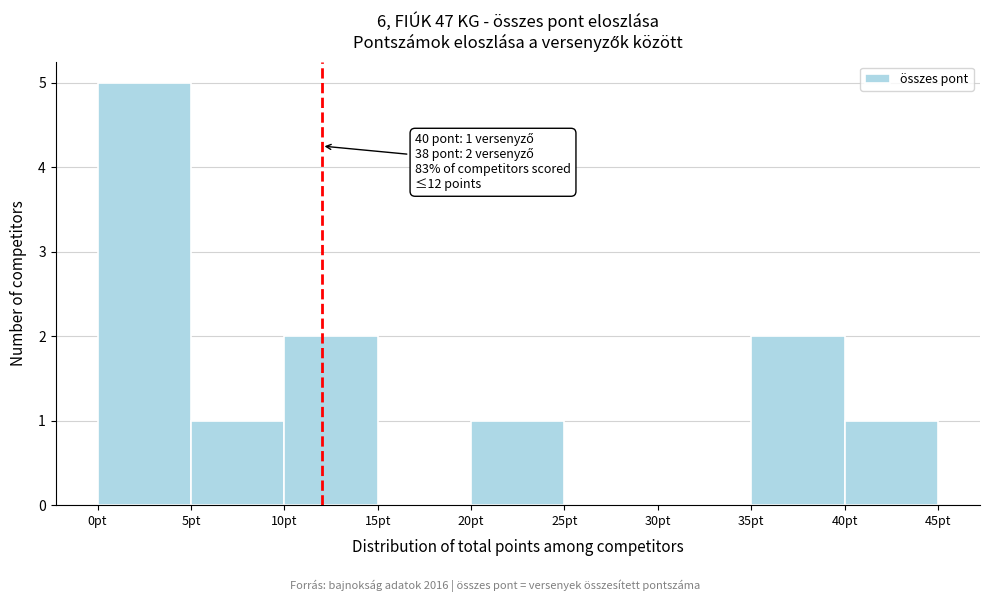

Over which range of the x-axis is the bar tallest?

0 to 5